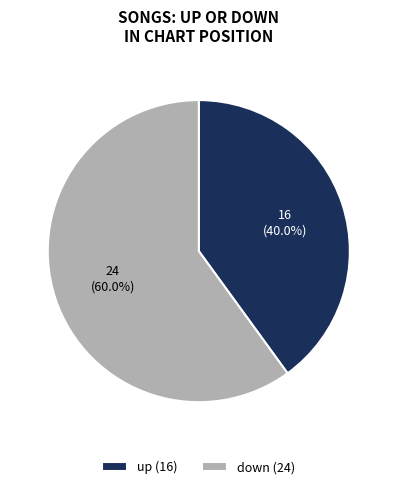

Between up (16) and down (24), which is larger?

down (24)